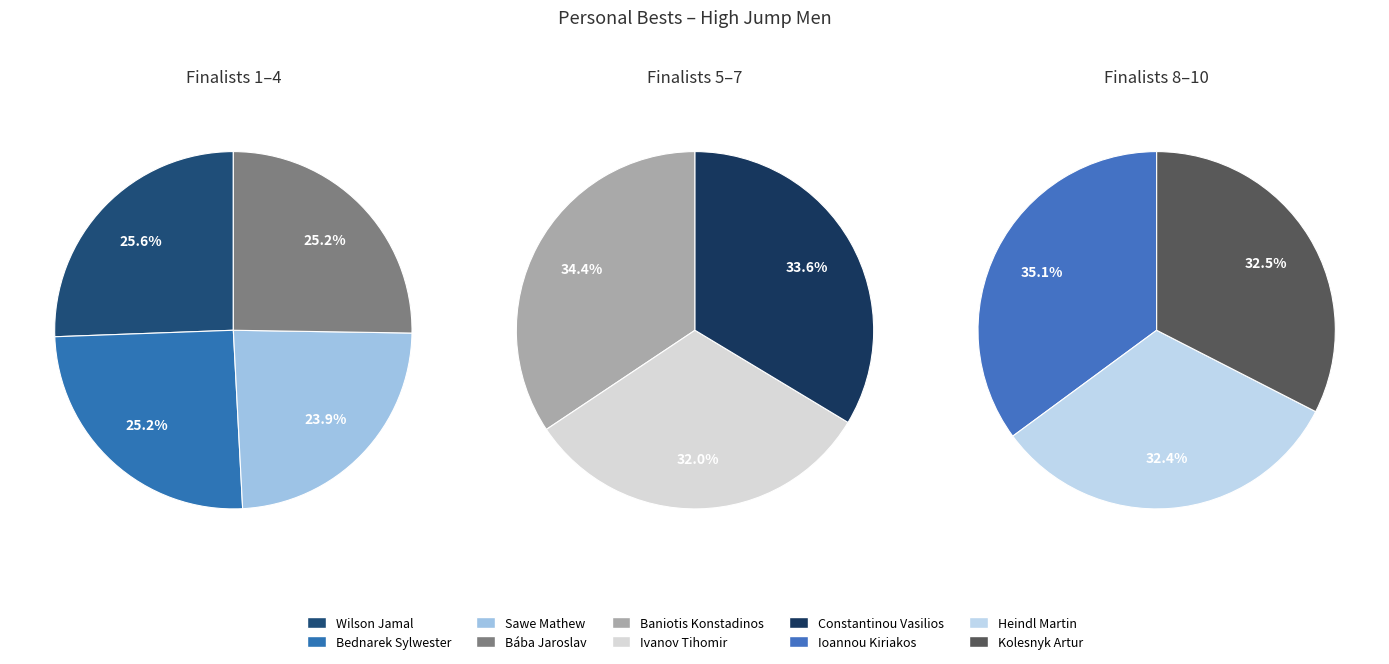

The Ivanov Tihomir slice represents 24% of the pie. True or false?

False